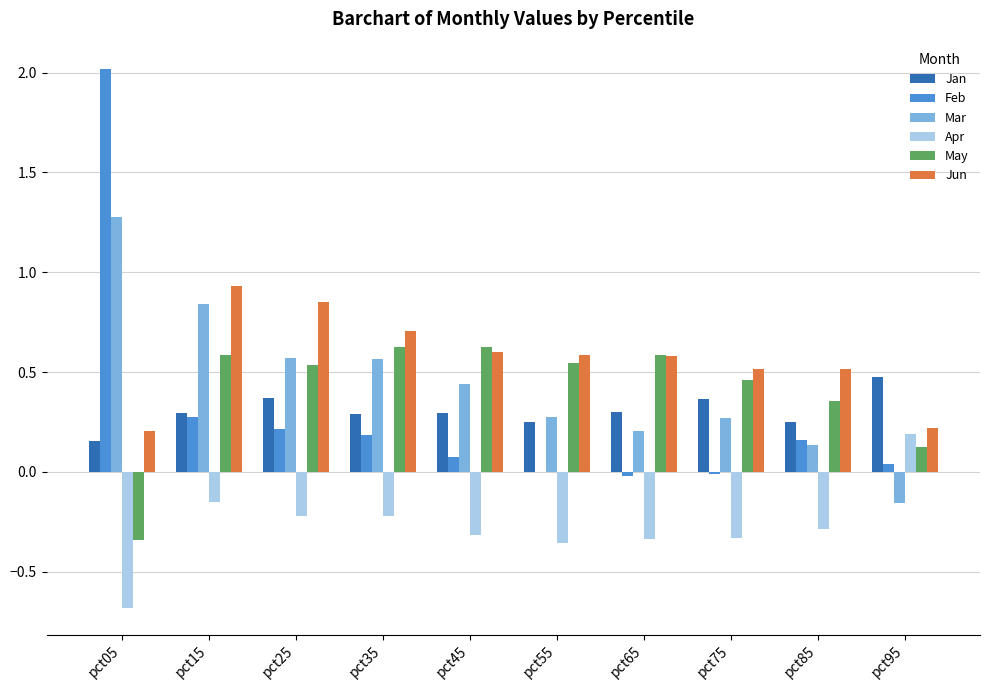

Which category has the highest value in the Feb series?

pct05